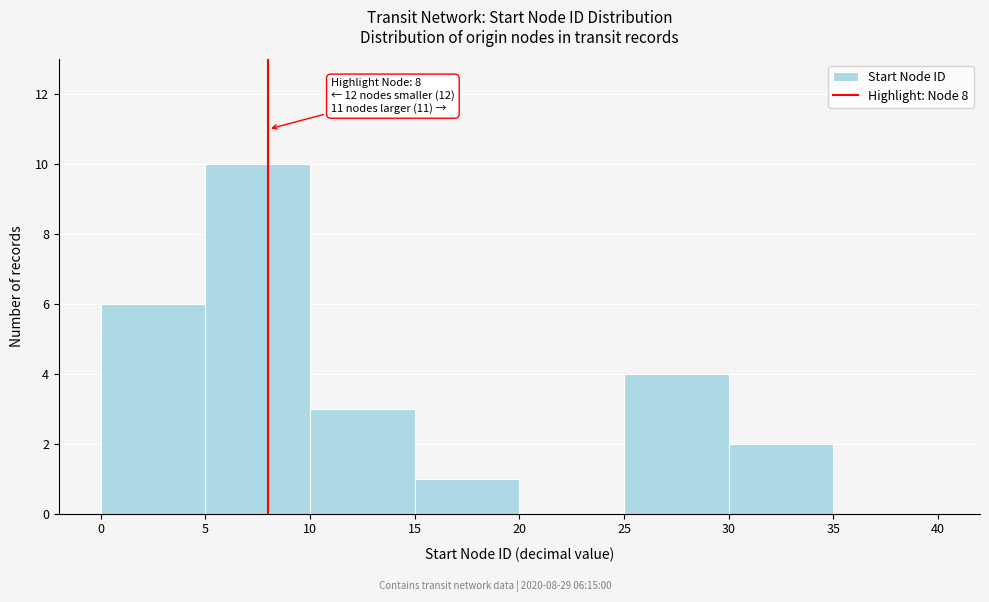

Over which range of the x-axis is the bar tallest?

5 to 10